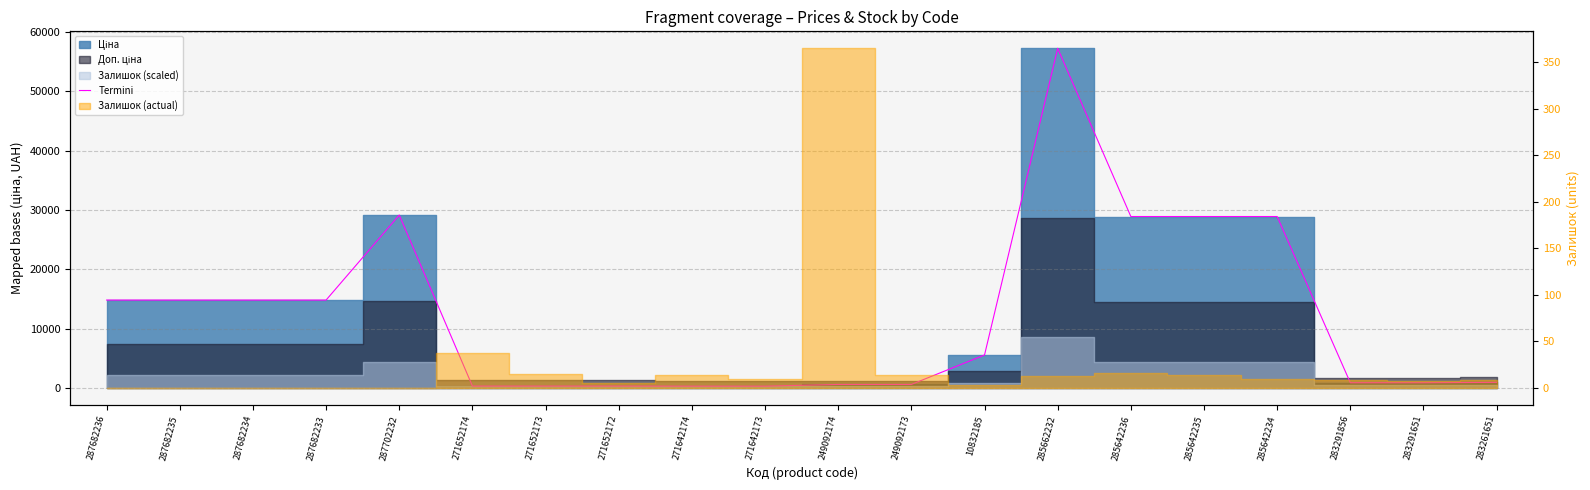

Reading left to right, transcribe all the data shown in this chart.

14817.6	14817.6	14817.6	14817.6	29152.3	318.3	318.3	318.3	304.1	304.1	591.6	591.6	5560.3	57258.0	28901.7	28901.7	28901.7	878.0	878.0	944.2